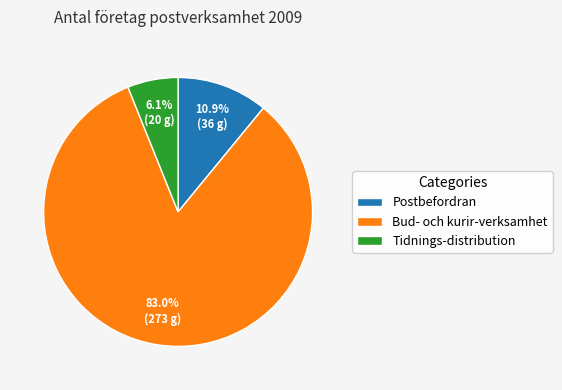

Rank the categories by value from lowest to highest.

Tidnings-distribution, Postbefordran, Bud- och kurir-verksamhet